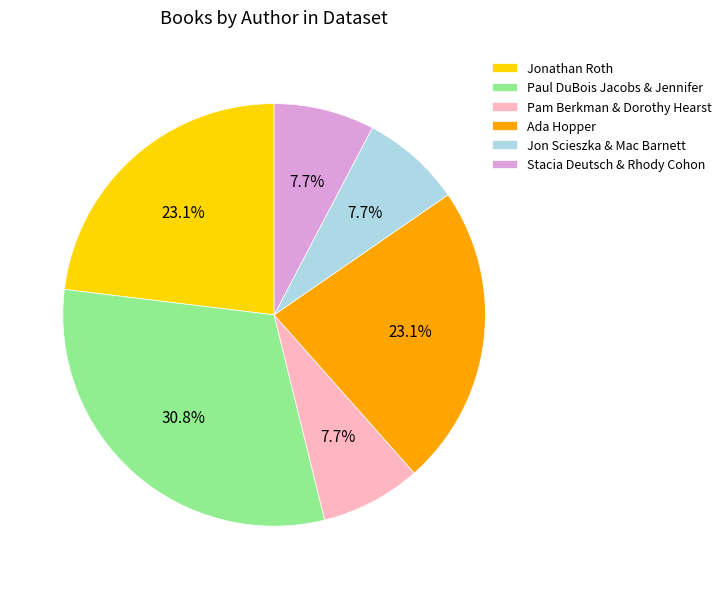

What percentage is the Ada Hopper slice, to the nearest percent?

23%